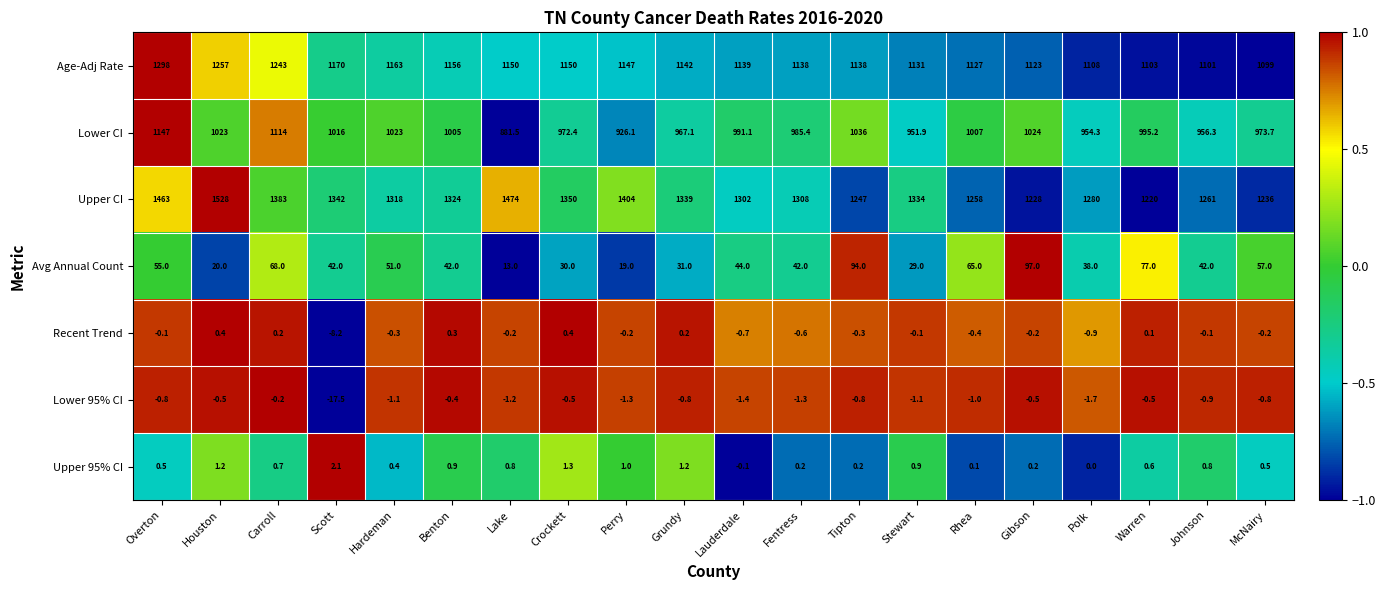

Is the value of Upper 95% CI at Johnson greater than the value of Lower CI at Tipton?

No